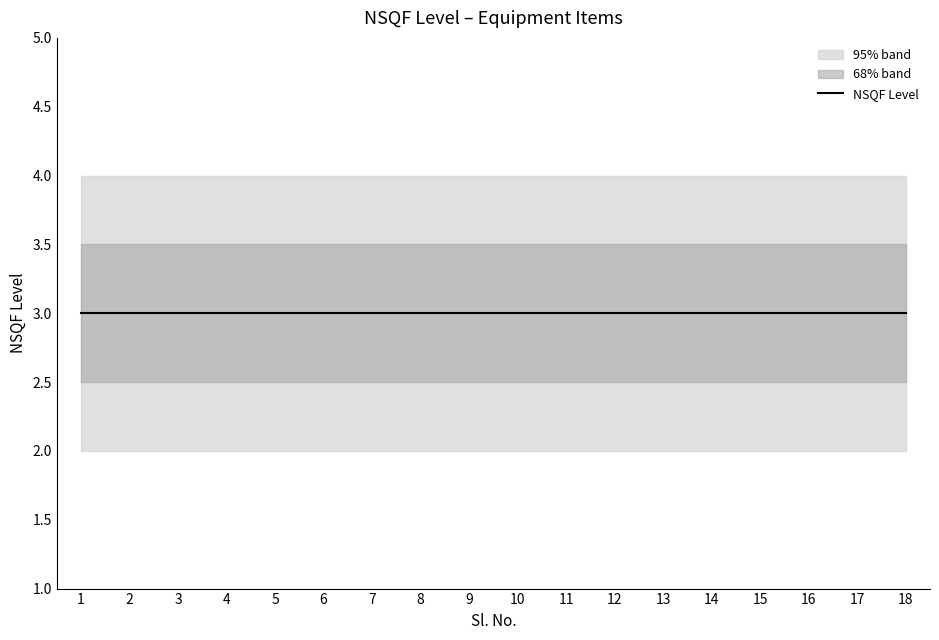

Rank the series by their average value, from highest to lowest.

upper_95, upper_68, NSQF Level, lower_68, lower_95